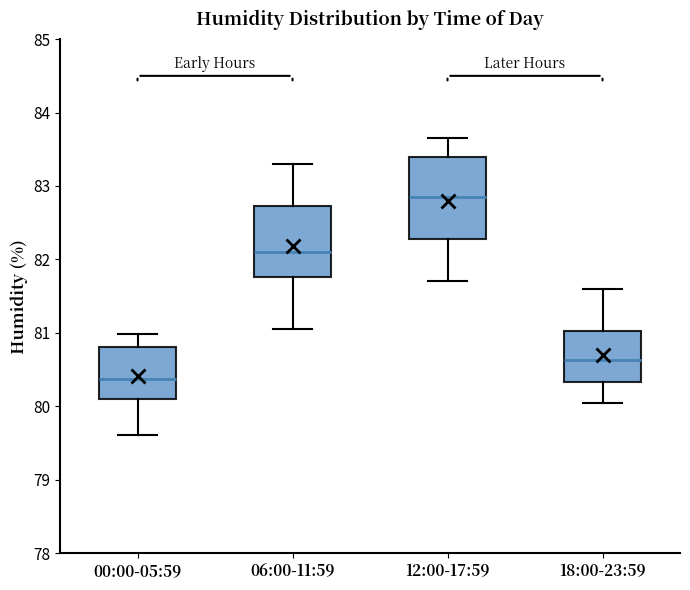

Reading left to right, transcribe this box plot: for each box, give where its median line is, the range the box spans, and where its two whiskers end, as read against the y-axis. The values are not printed on the chart, so give them approximately, as read against the axis.

00:00-05:59: median 80.4, box 80.1 to 80.8, whiskers 79.6 to 81.0
06:00-11:59: median 82.1, box 81.8 to 82.7, whiskers 81.1 to 83.3
12:00-17:59: median 82.9, box 82.3 to 83.4, whiskers 81.7 to 83.7
18:00-23:59: median 80.6, box 80.3 to 81.0, whiskers 80.1 to 81.6